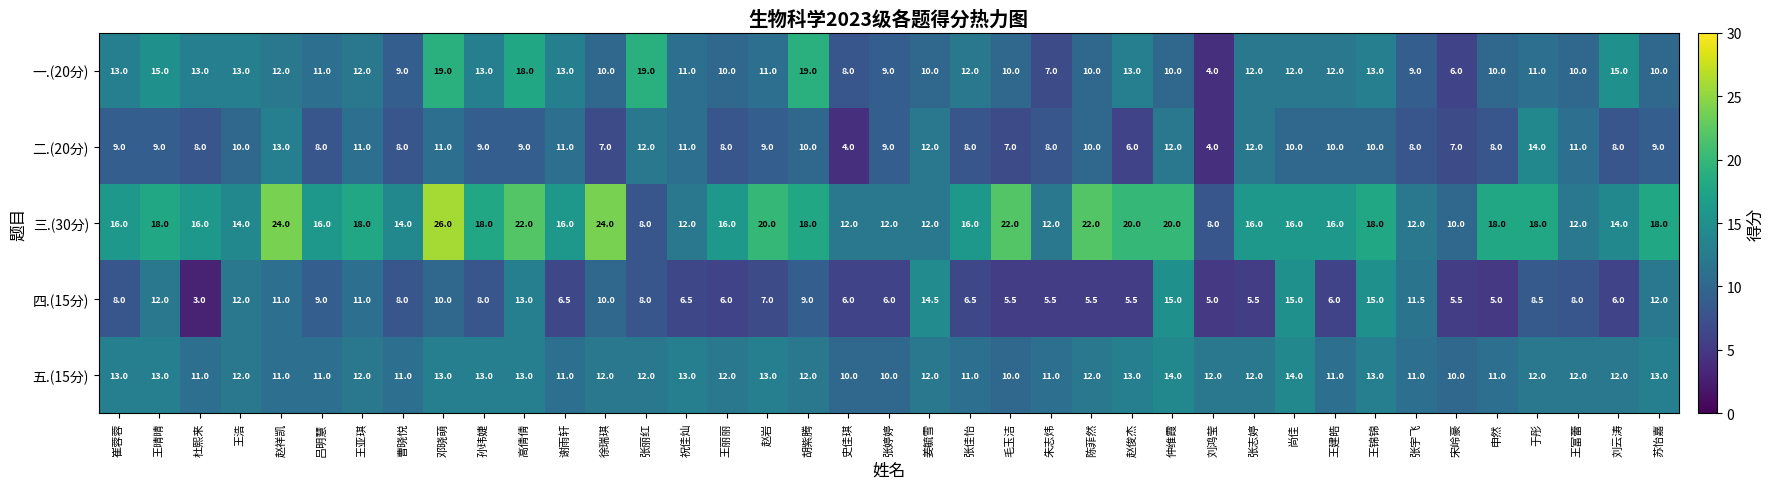

What is the total value across all series at 孙玮婕?

61.0